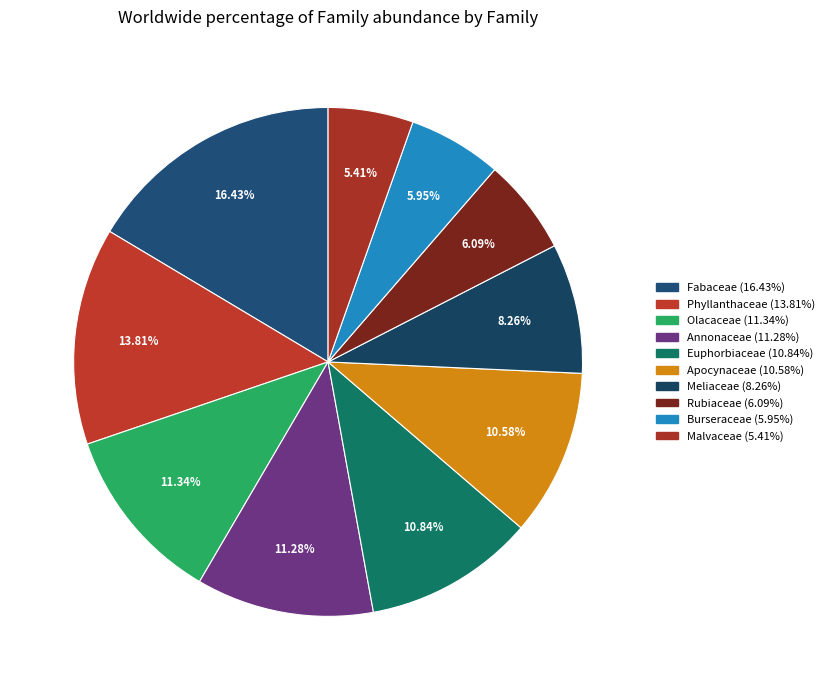

How many slices are in this pie chart?

10